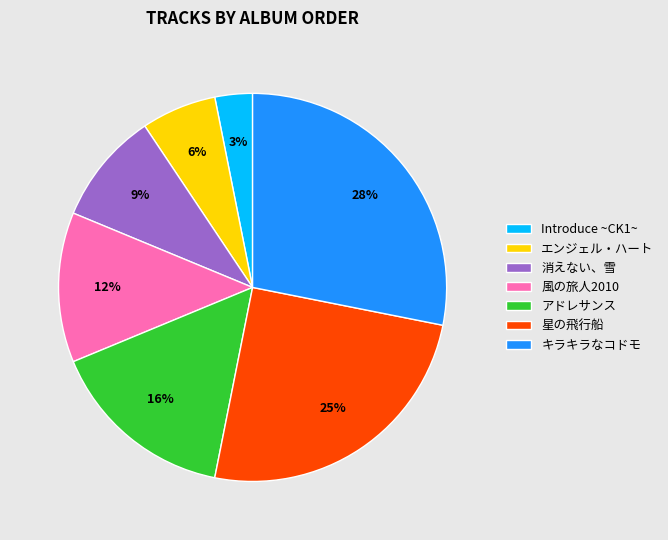

What percentage is the アドレサンス slice, to the nearest percent?

16%